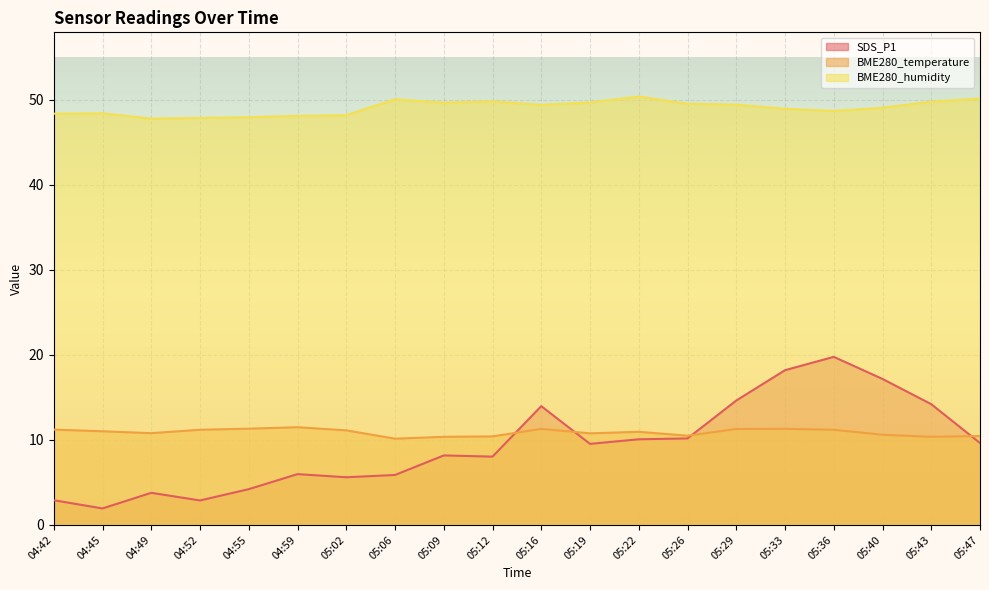

What is the smallest value displayed?

1.9